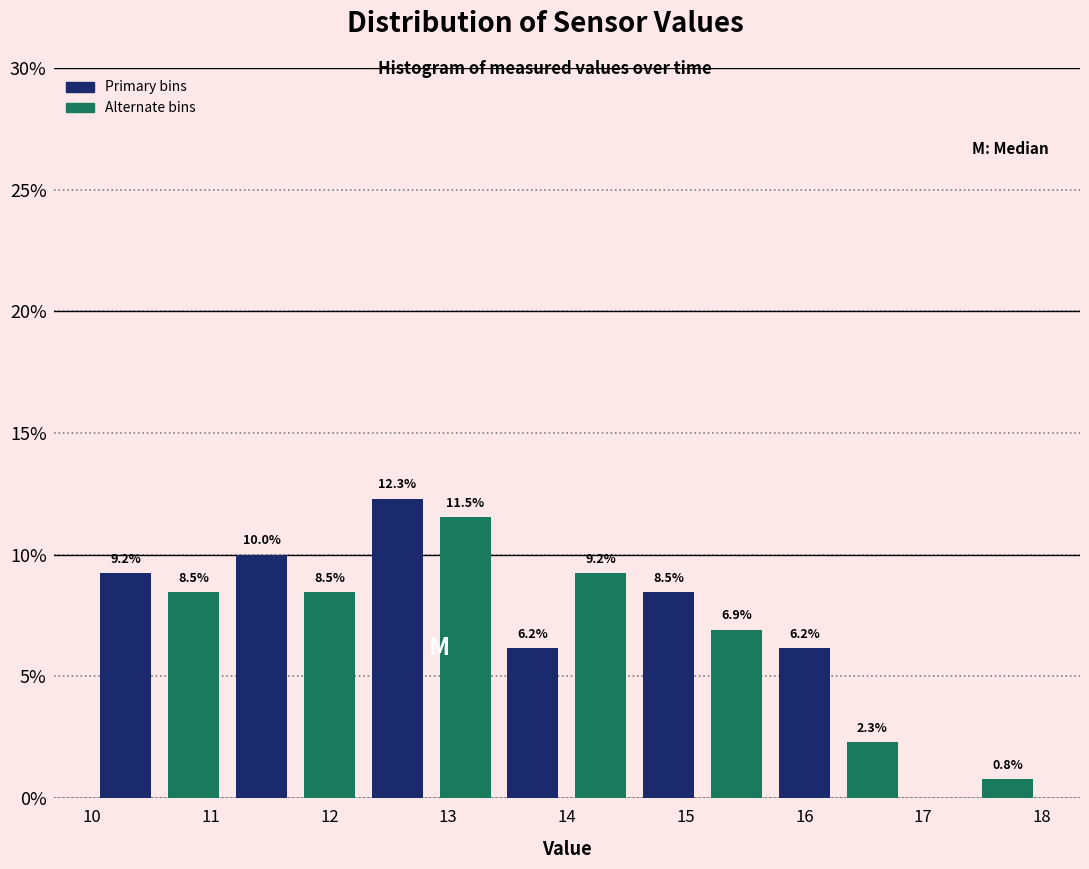

Over which range of the x-axis is the bar tallest?

12.3 to 12.9